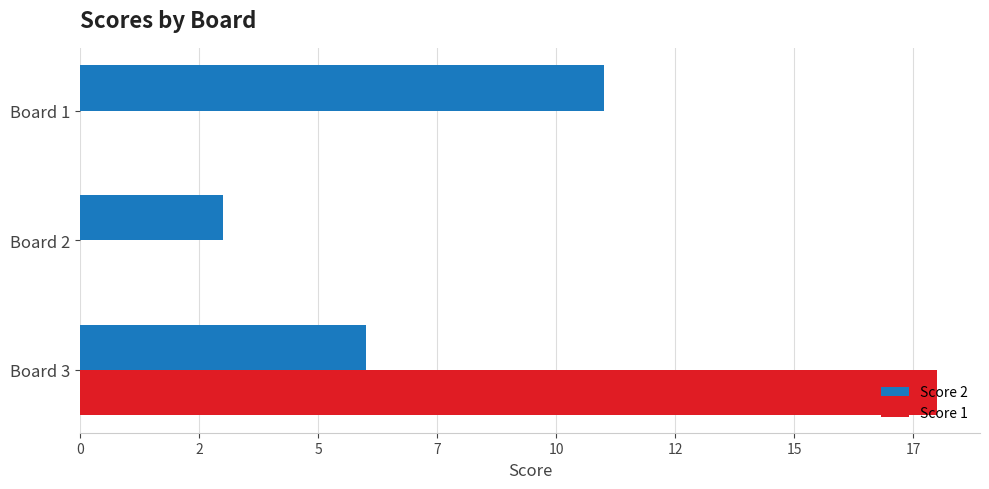

What are all the series names shown in the legend?

Score 2, Score 1